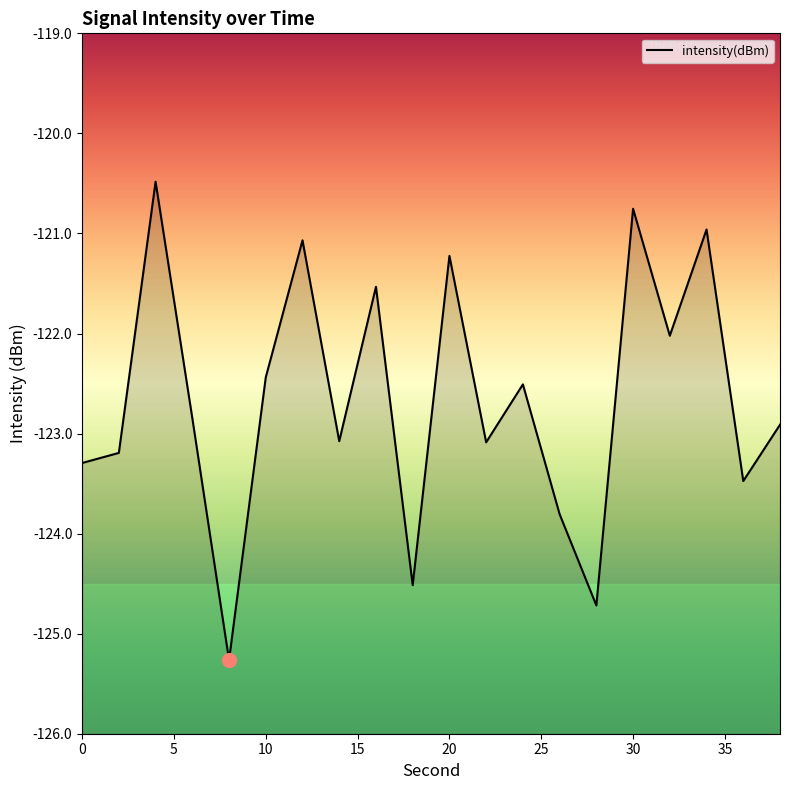

True or false: there are more than 1 points higher than both neighbors.

True